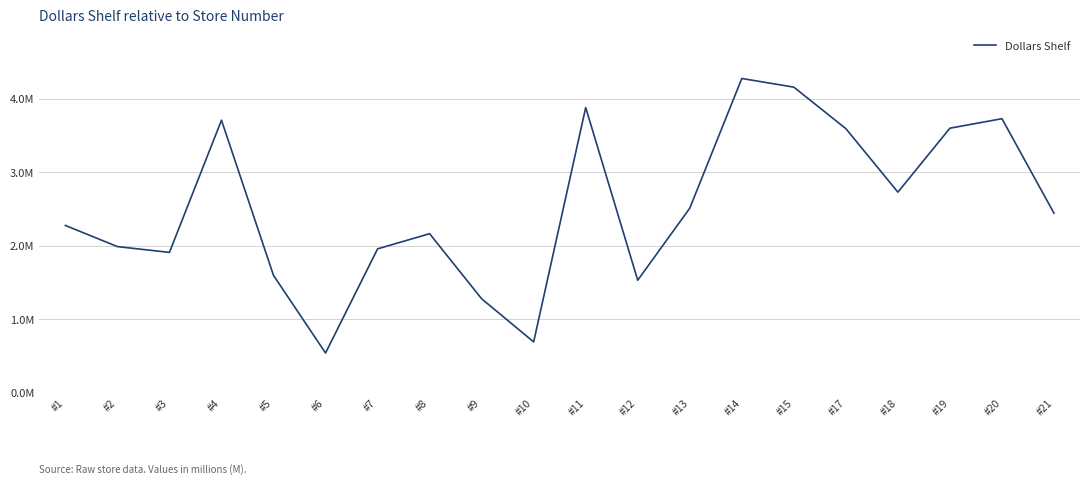

Where does the data first go above 2?

#1